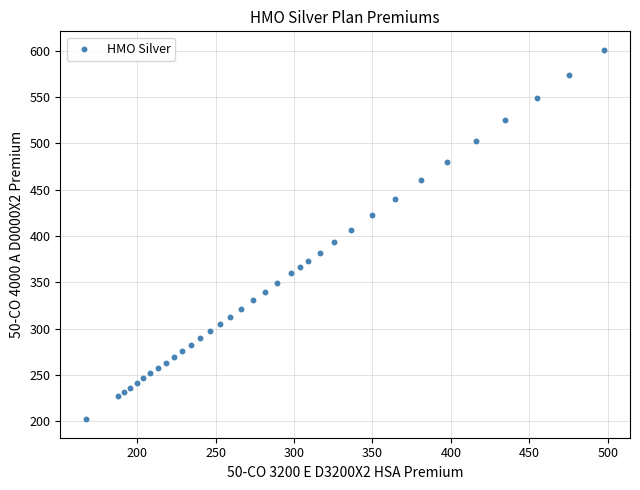

What is the range of Y values (max minus min)?

398.8